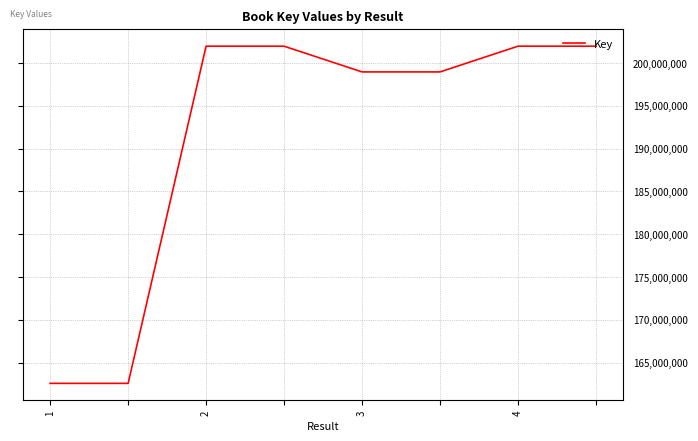

What is the difference between the maximum and minimum values?

39393466